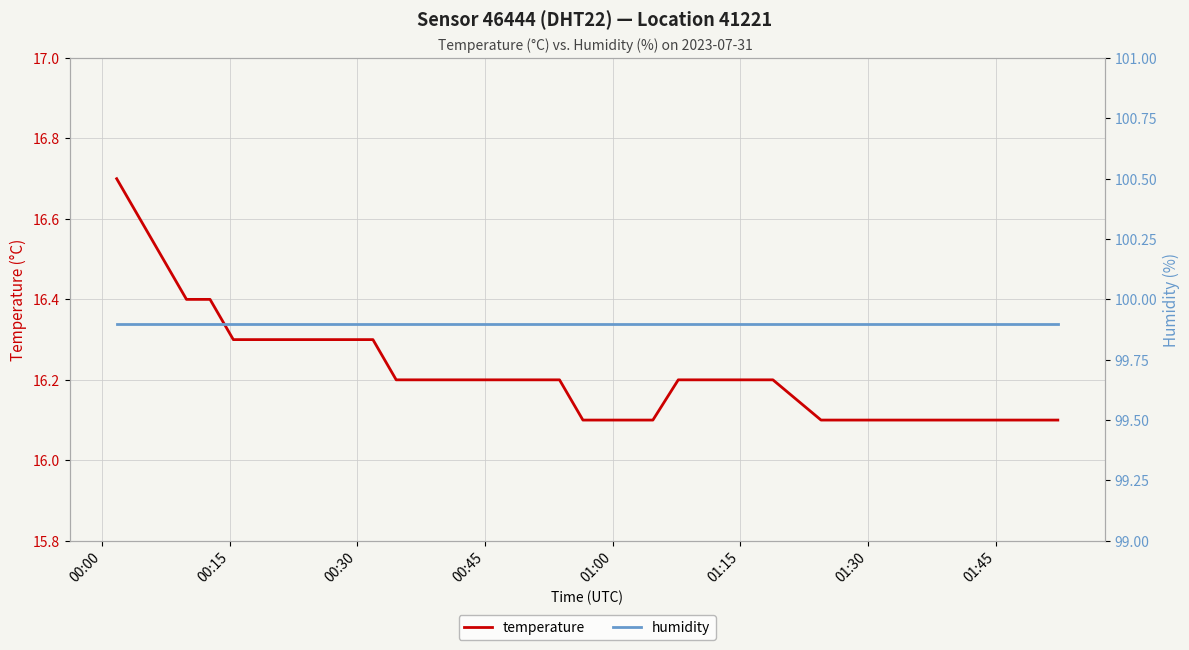

What is the lowest value of the temperature series?

16.1